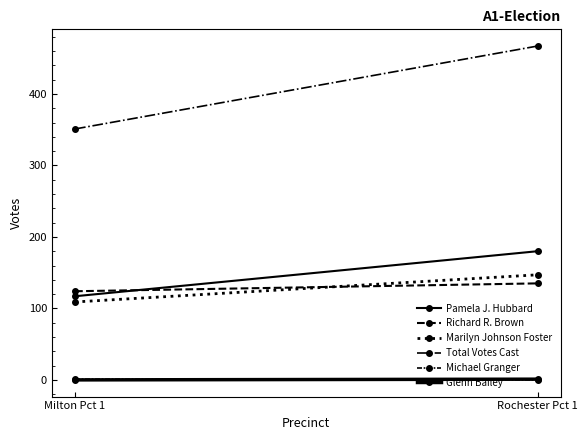

What is the label of the 2nd point from the right?

Milton Pct 1